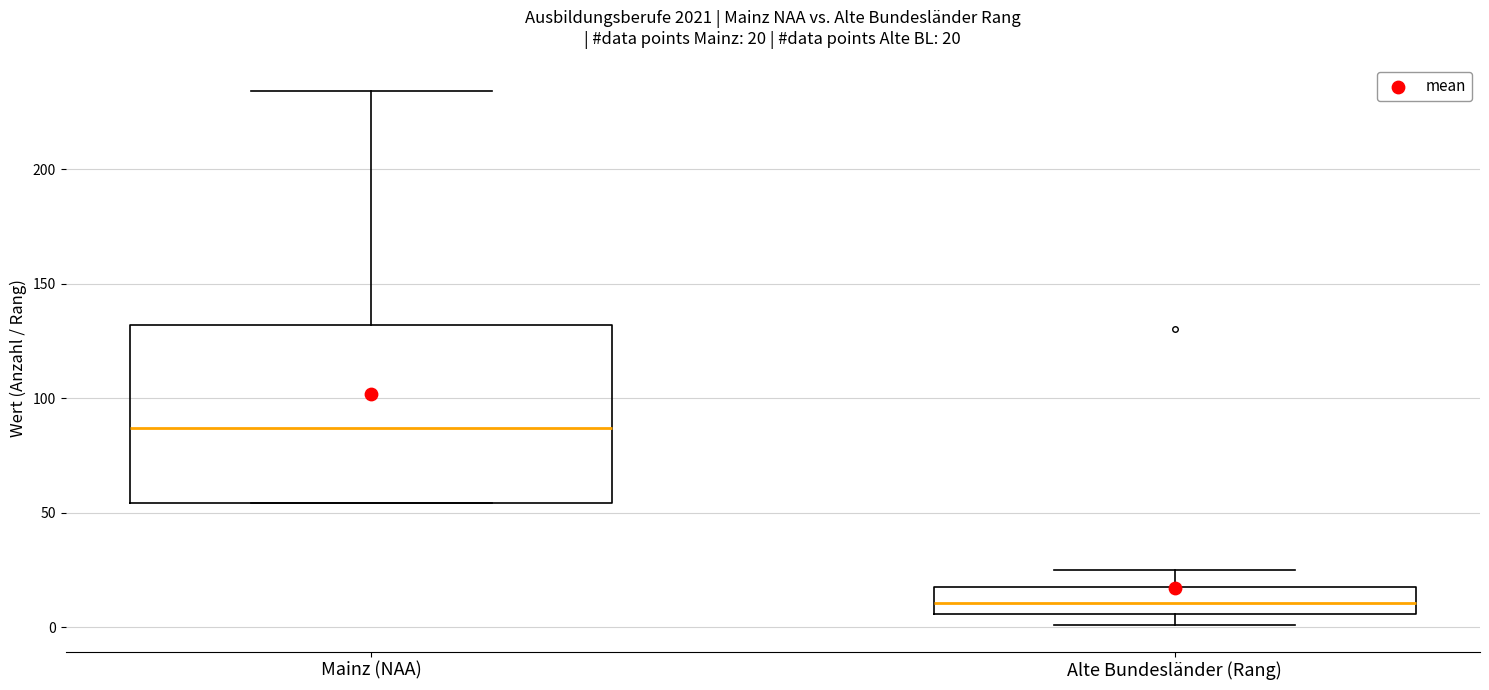

Which box's median line is the lowest?

Alte Bundesländer (Rang)